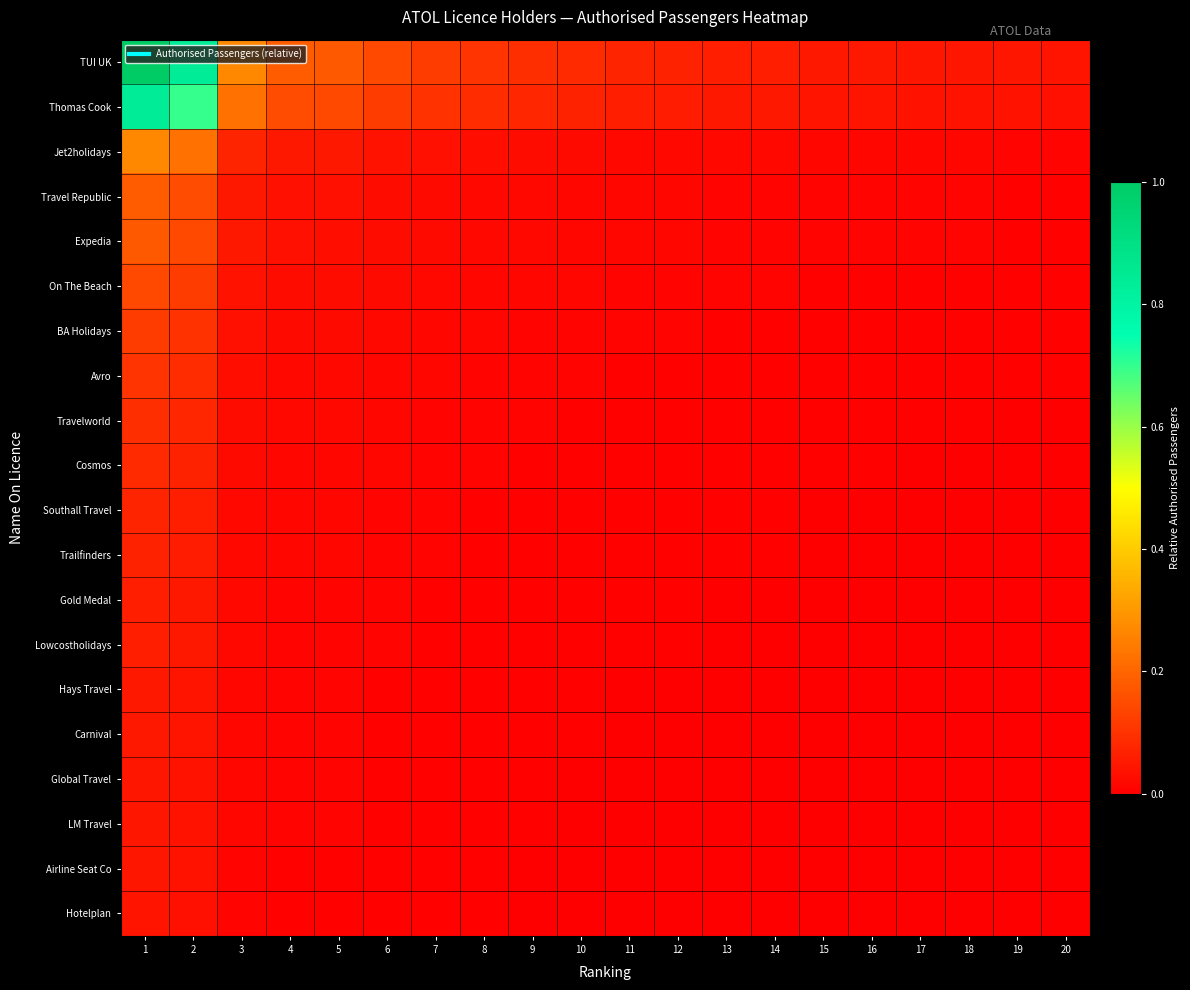

What is the difference between the highest and lowest values at 4?

0.2